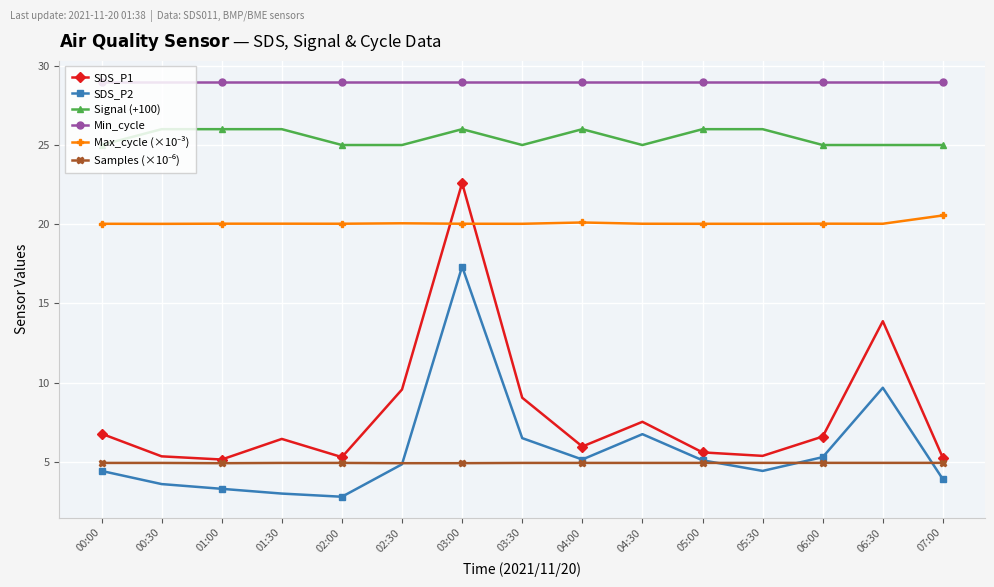

What is the value of the Signal (+100) point at the 15th from the left?

25.0